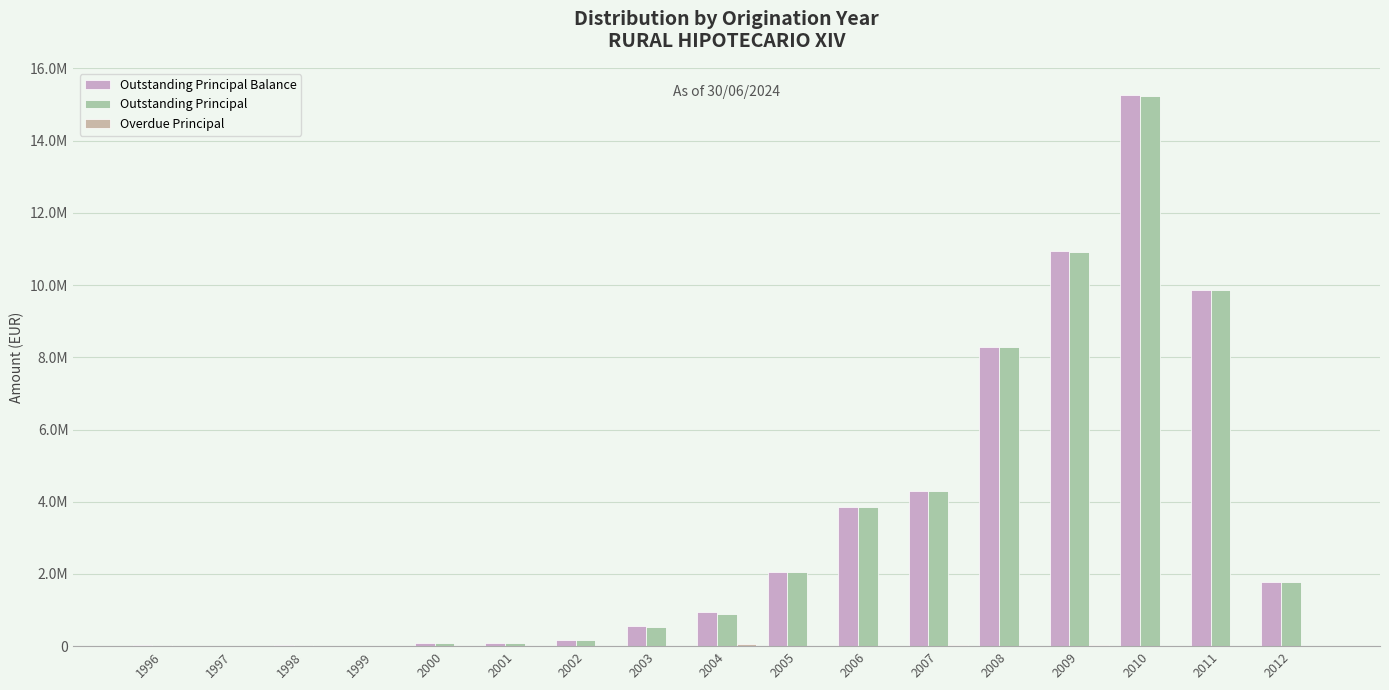

Where is Outstanding Principal nearest to the value 7625738?

2008